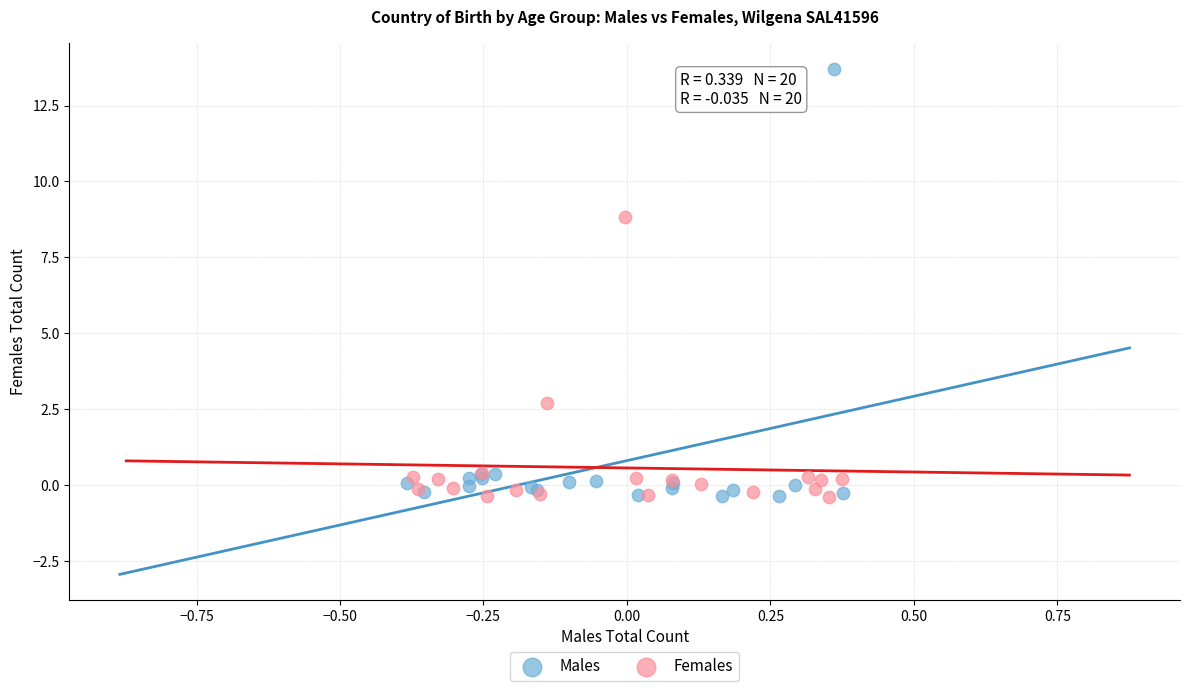

Which series has the largest Y range (max minus min)?

Males